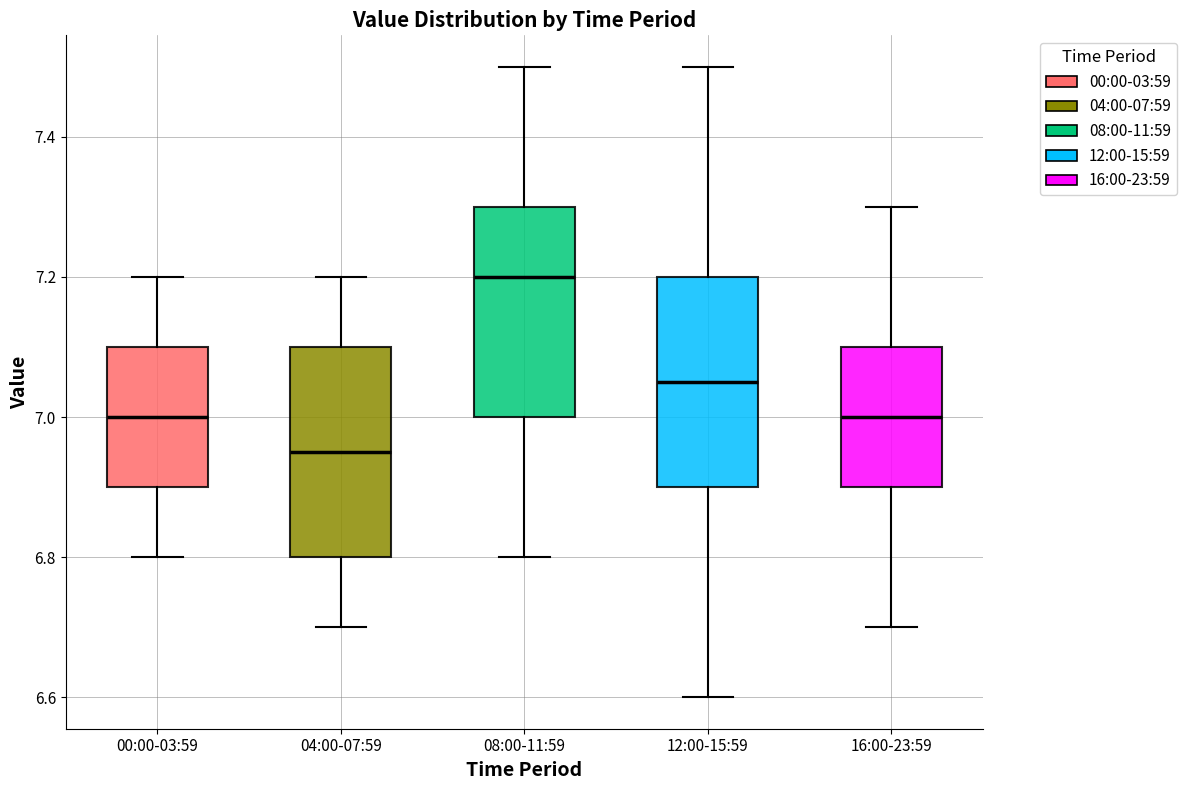

Which box's median line is the lowest?

04:00-07:59